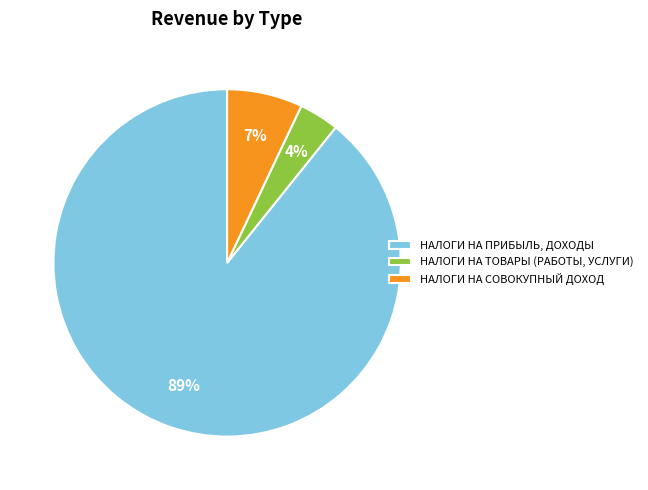

Which category has the smallest portion of the pie?

НАЛОГИ НА ТОВАРЫ (РАБОТЫ, УСЛУГИ)